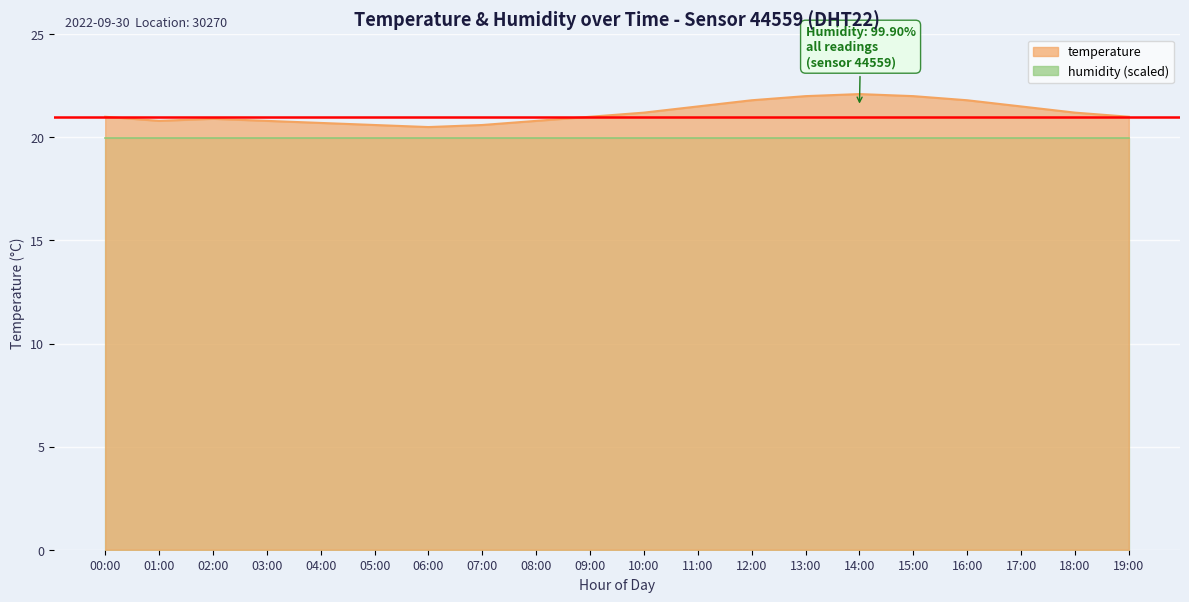

What position from the left is 15:00?

16